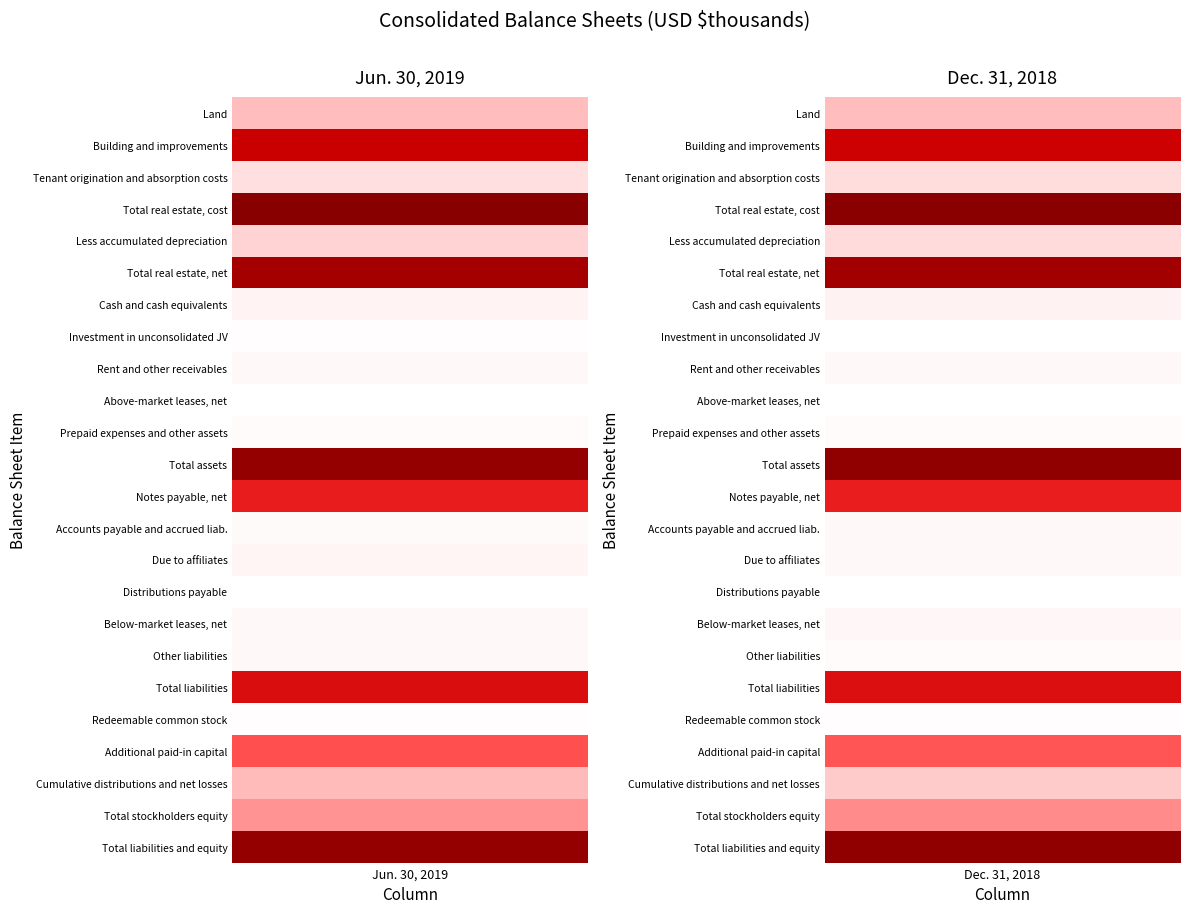

What is the difference between the maximum and minimum values in the Tenant origination and absorption costs series?

451